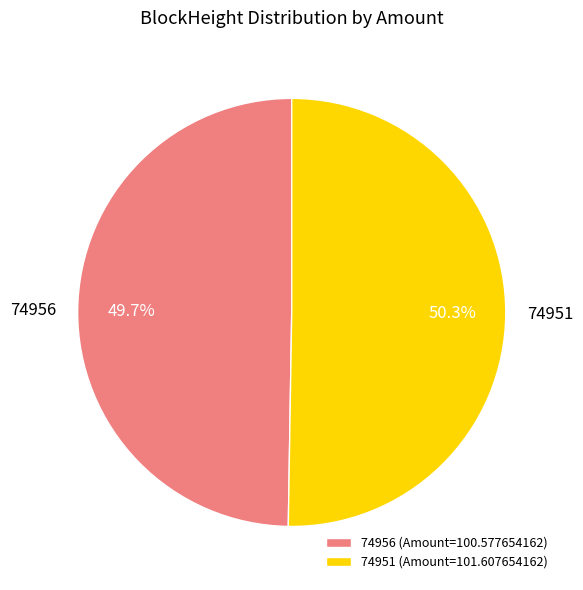

Rank the categories by value from highest to lowest.

74951, 74956